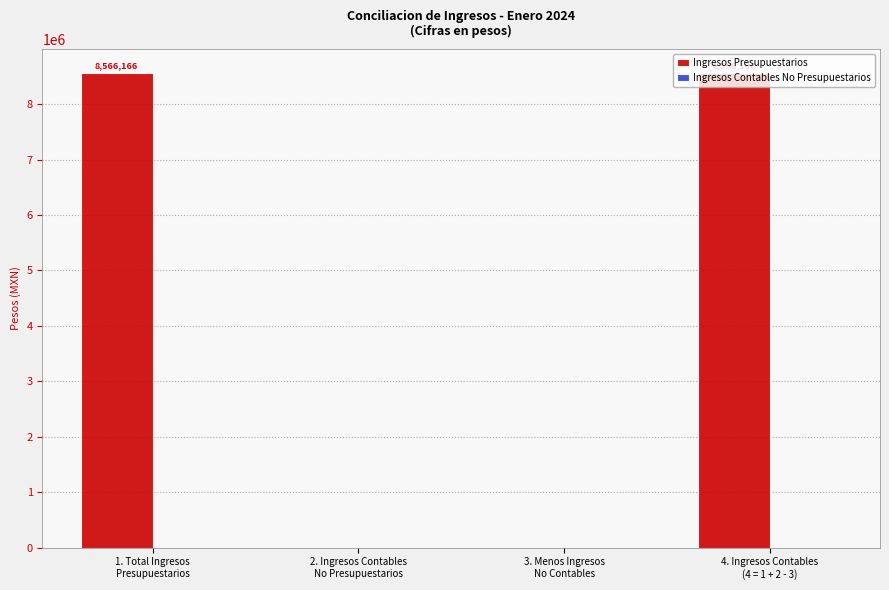

What is the greatest value displayed?

8566166.3